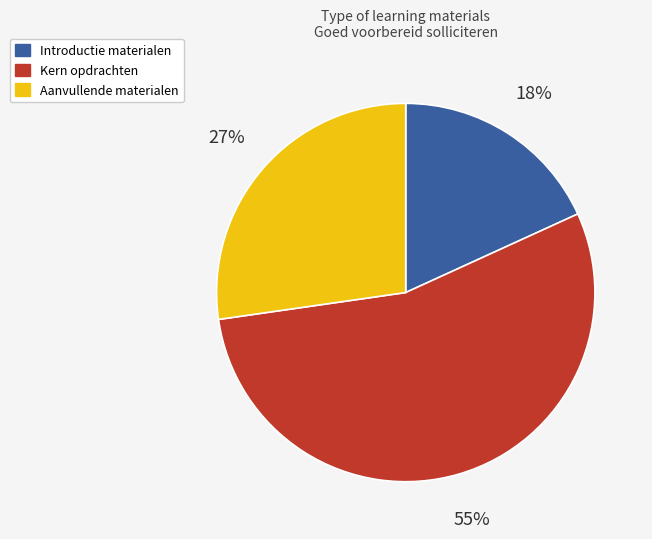

Count the number of slices in the pie.

3